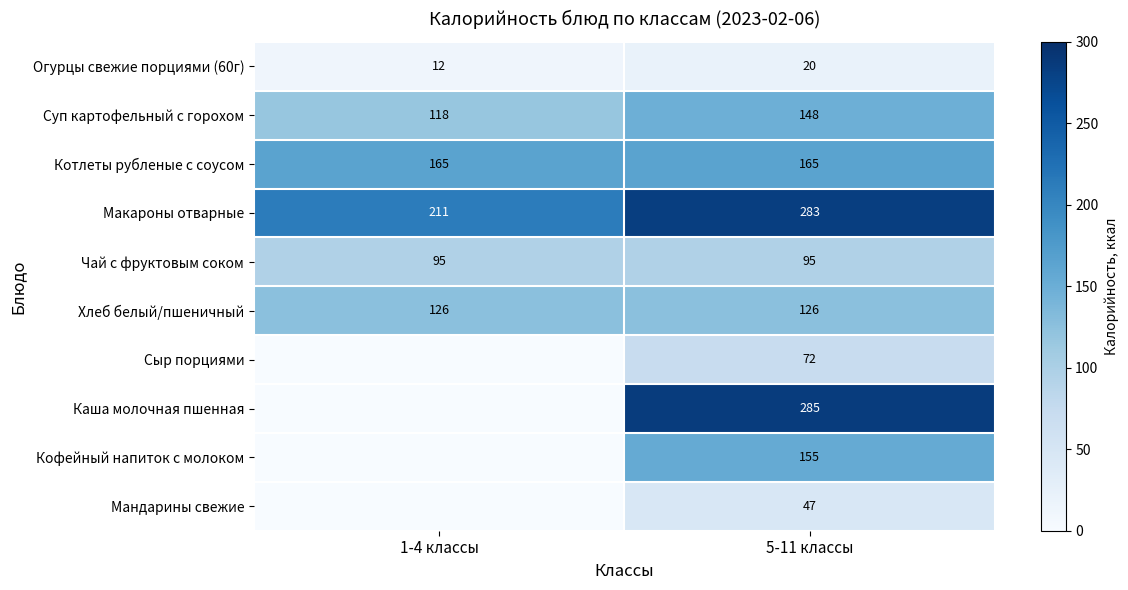

What is the difference between the highest and lowest values at 5-11 классы?

265